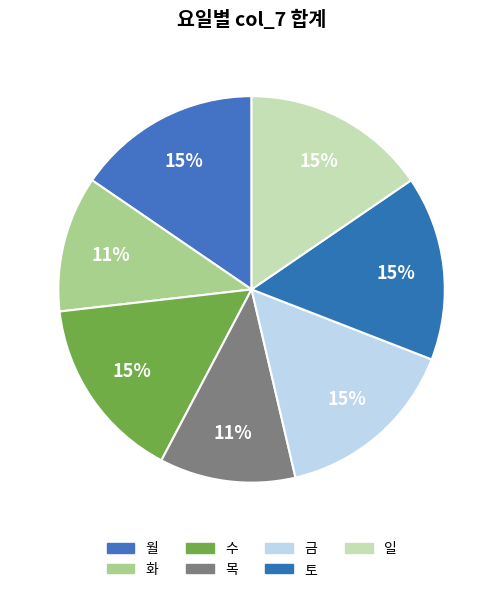

How many segments does this pie chart have?

7